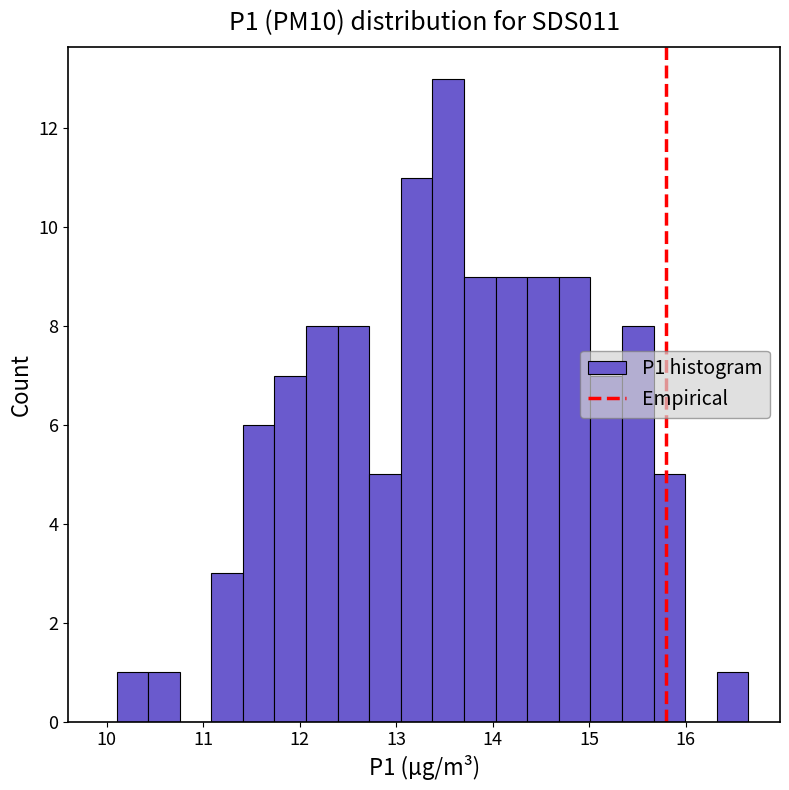

Around what value on the x-axis is the tallest bar? Give the approximate position of its centre, as read against the axis.

13.5